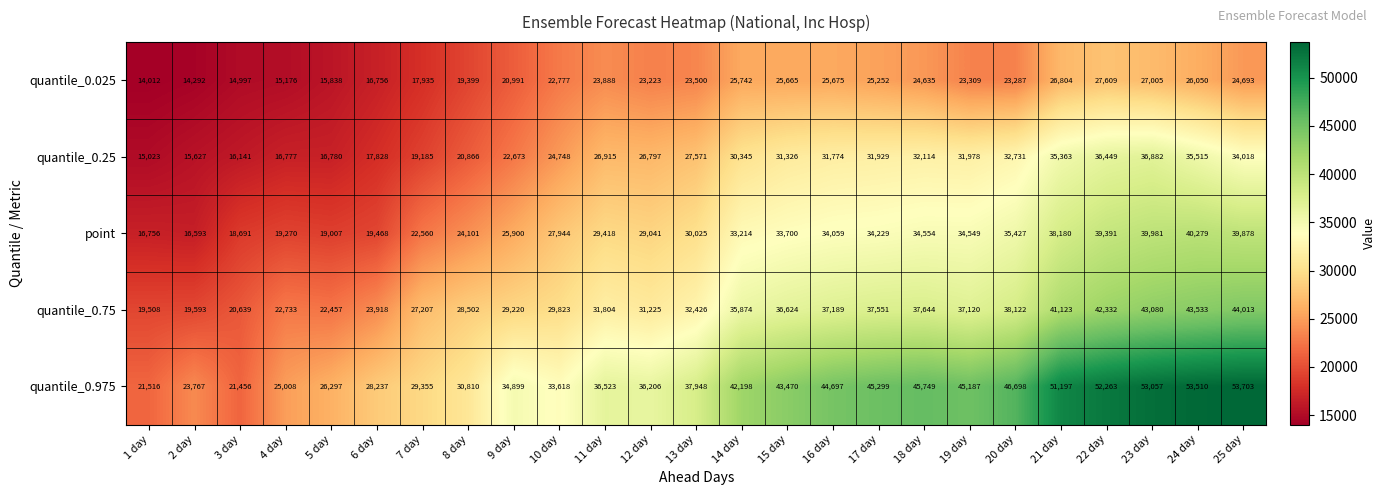

What is the difference between the second highest and minimum values in the quantile_0.75 series?

24025